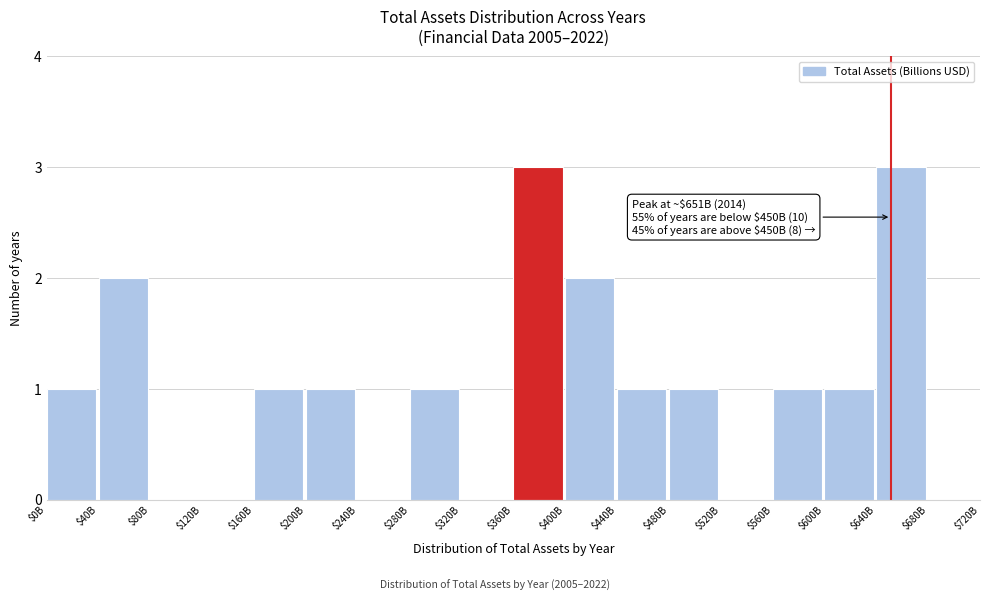

What is the greatest value displayed?

3